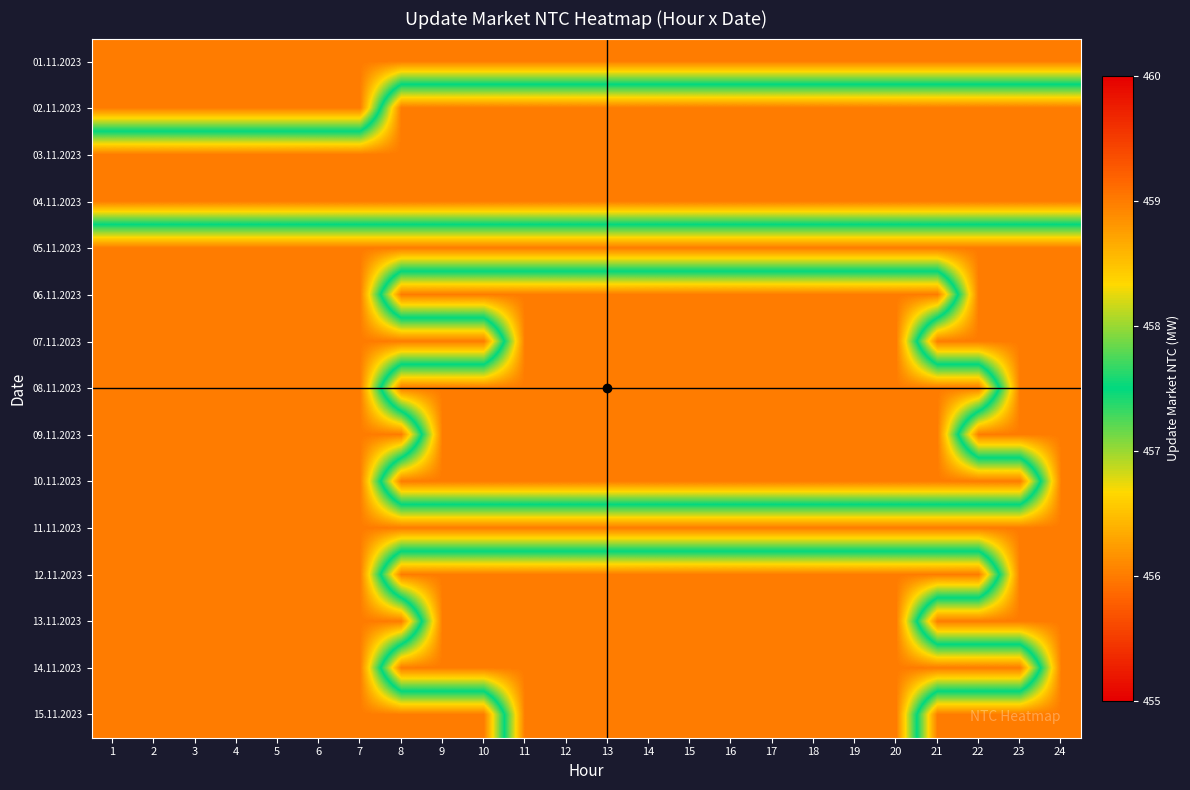

List the series in order of their peak value, highest first.

02.11.2023, 03.11.2023, 04.11.2023, 06.11.2023, 07.11.2023, 08.11.2023, 09.11.2023, 10.11.2023, 12.11.2023, 13.11.2023, 14.11.2023, 15.11.2023, 01.11.2023, 05.11.2023, 11.11.2023